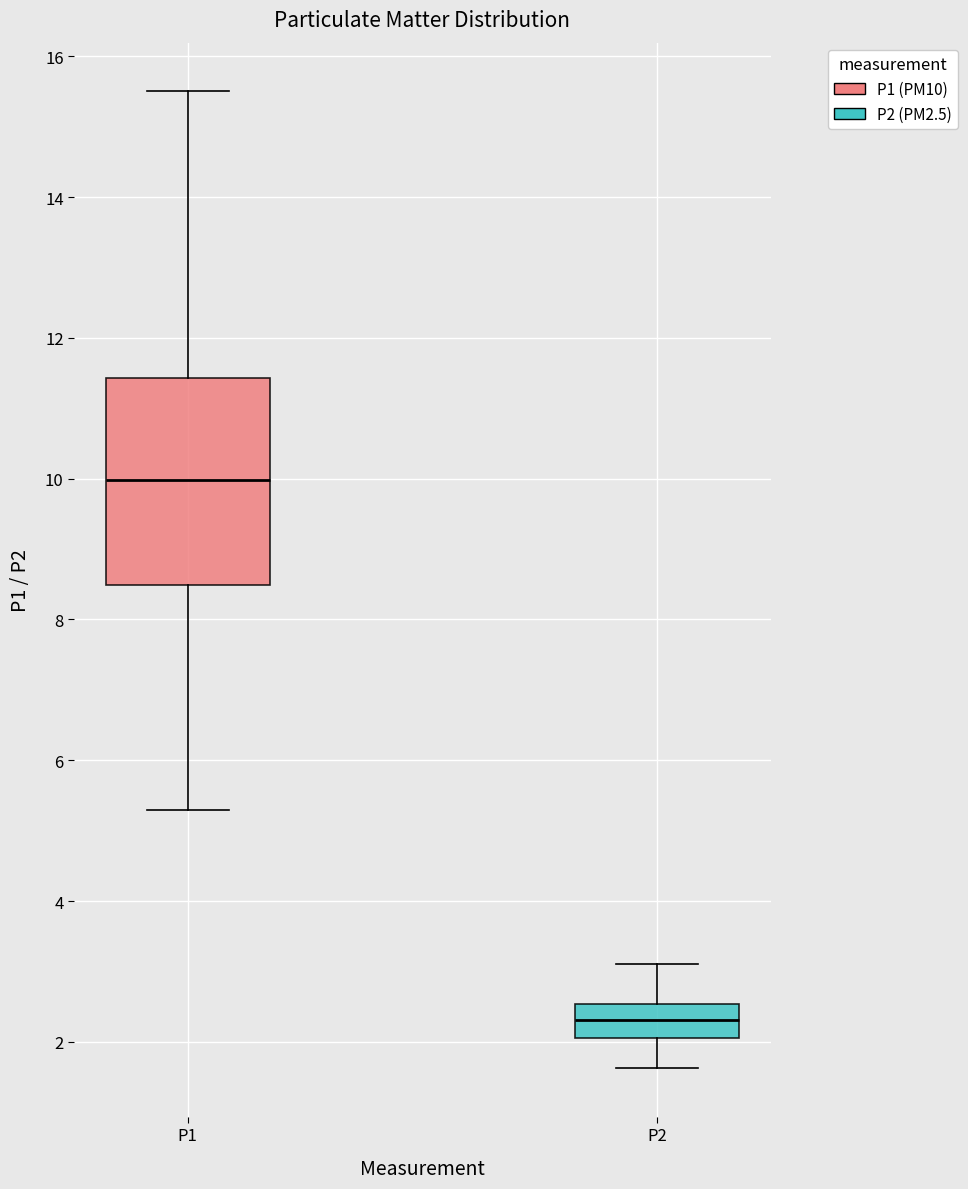

Where is the upper edge of the box for P2 on the y-axis? The values are not printed on the chart, so give them approximately, as read against the axis.

2.6